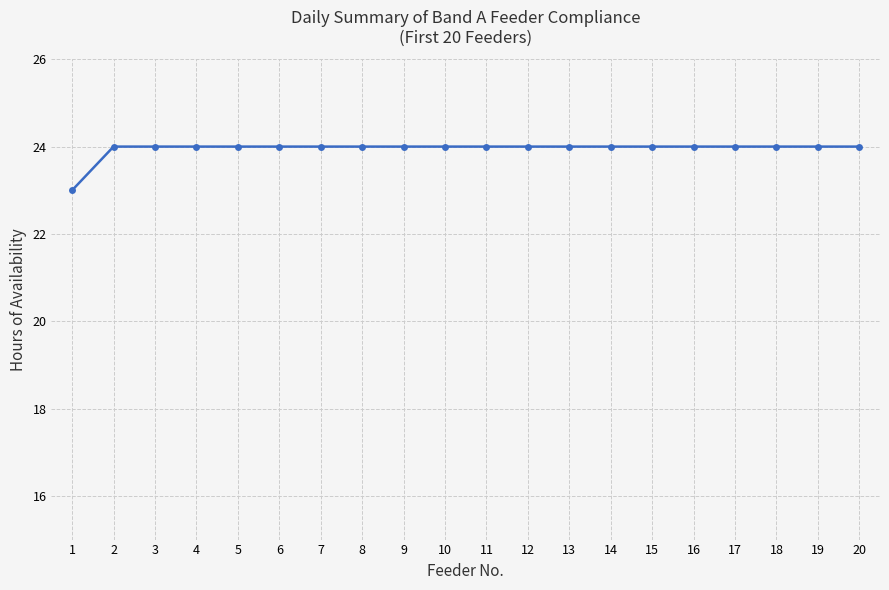

How many values are between 24 and 25?

19